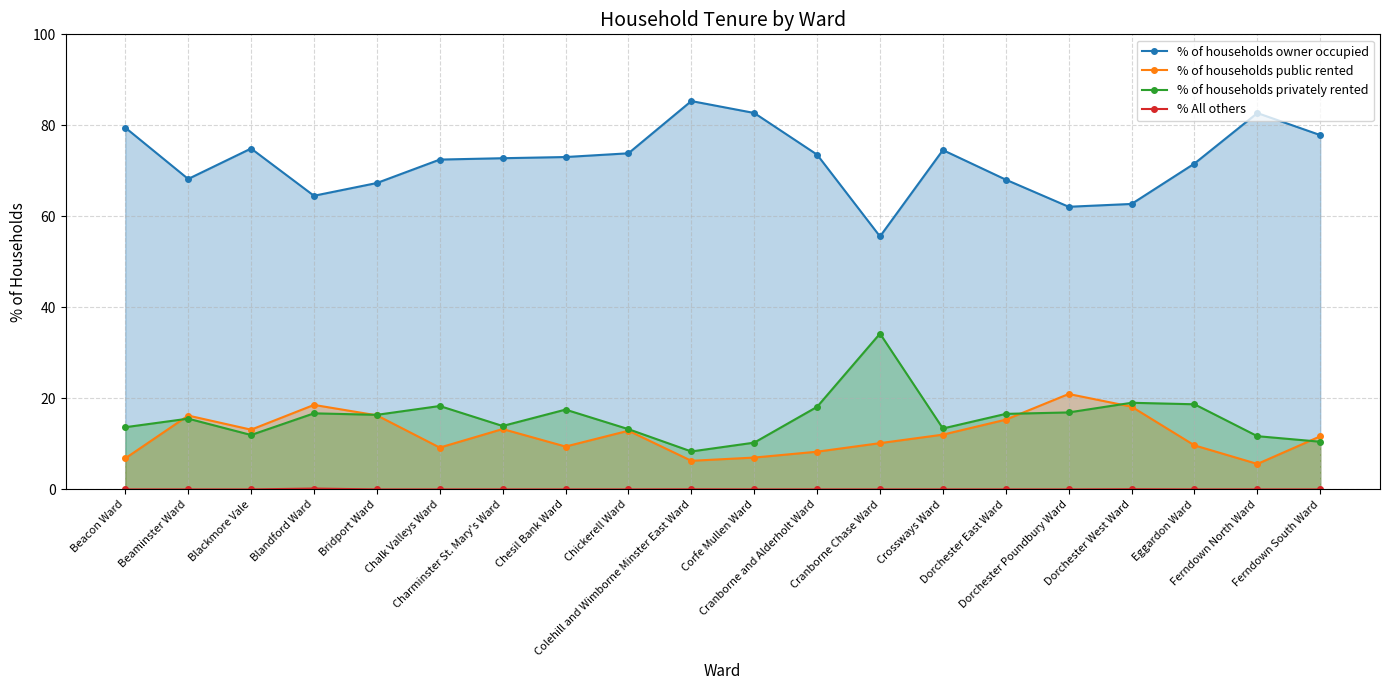

At which category does % of households public rented reach its first local peak?

Beaminster Ward